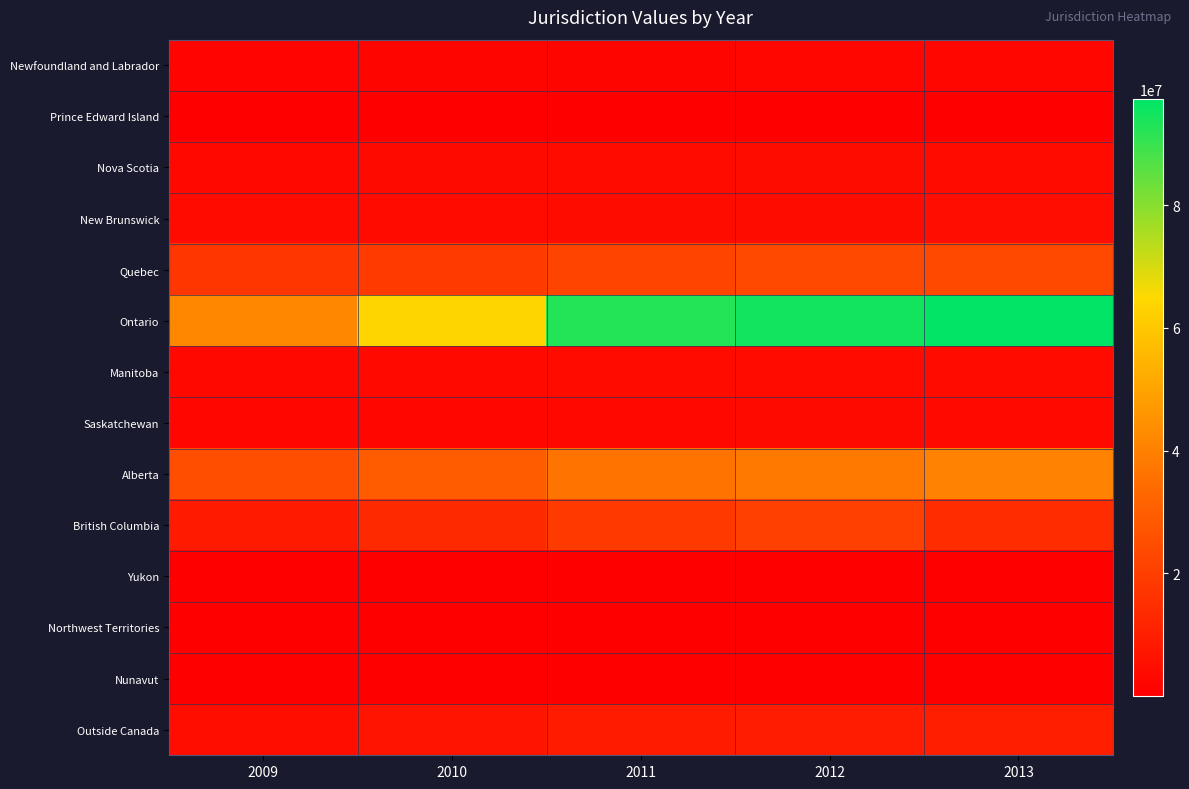

How many series are shown in this chart?

14